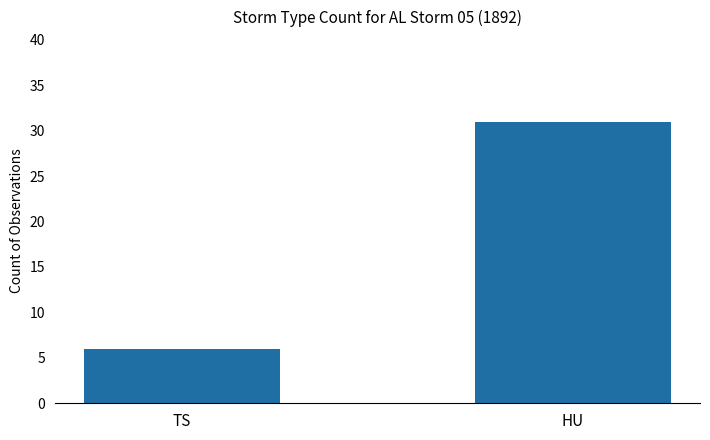

What is the sum of the values at HU and TS?

37